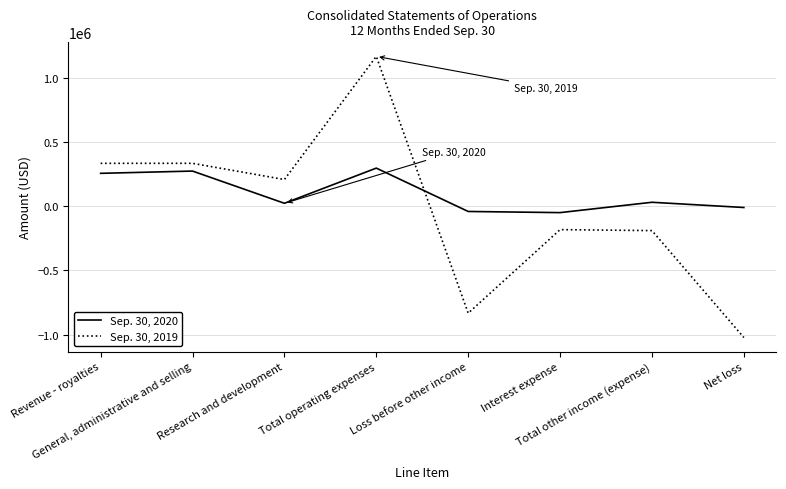

At General, administrative and selling, list the series in order from largest to smallest.

Sep. 30, 2019, Sep. 30, 2020